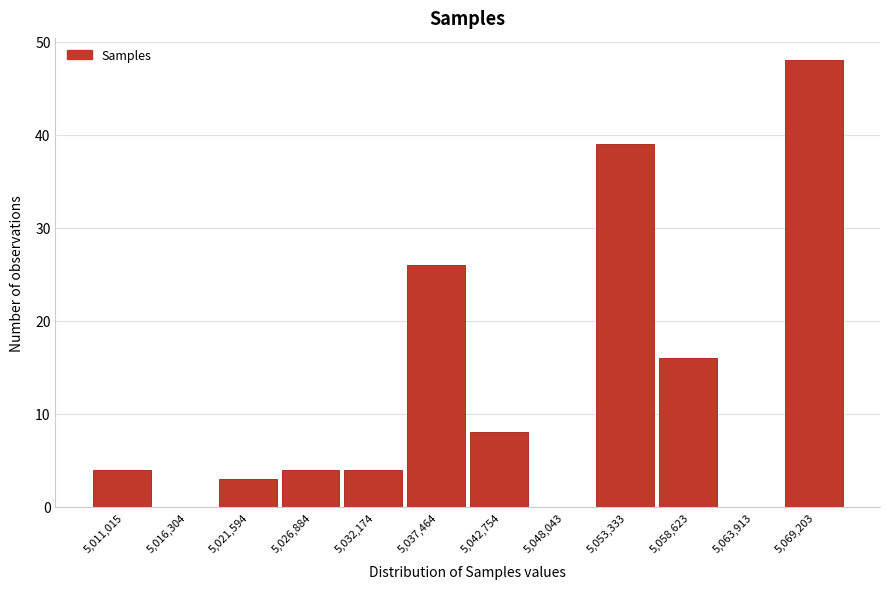

Reading left to right, list all the values displayed in this chart.

5,011,015=4	5,016,304=0	5,021,594=3	5,026,884=4	5,032,174=4	5,037,464=26	5,042,754=8	5,048,043=0	5,053,333=39	5,058,623=16	5,063,913=0	5,069,203=48